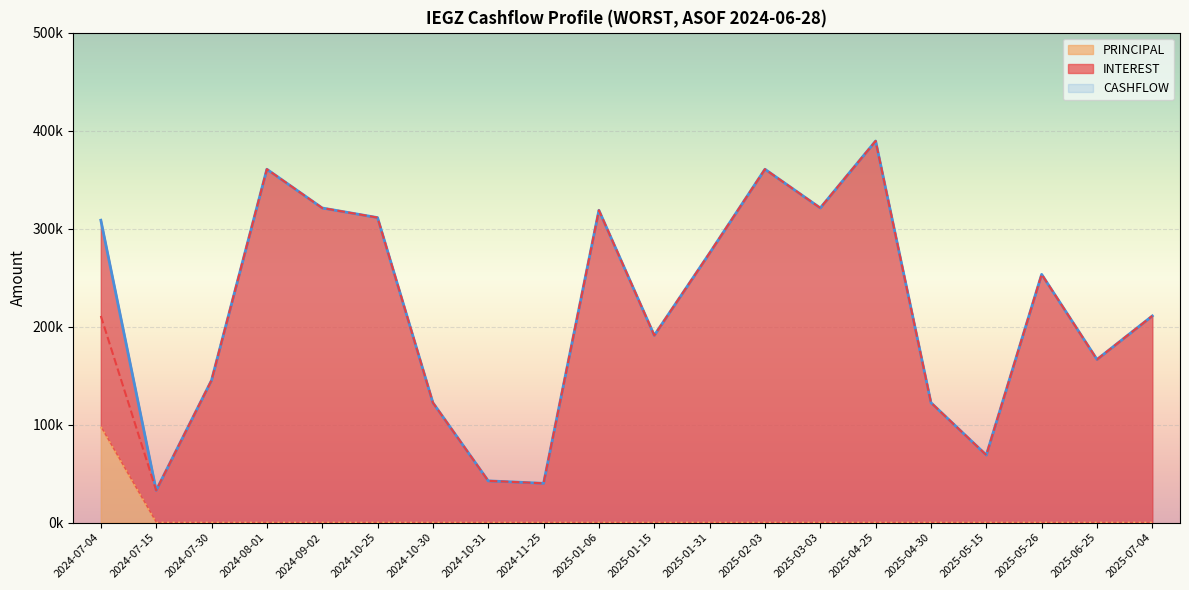

Which series has the largest range (max minus min)?

INTEREST